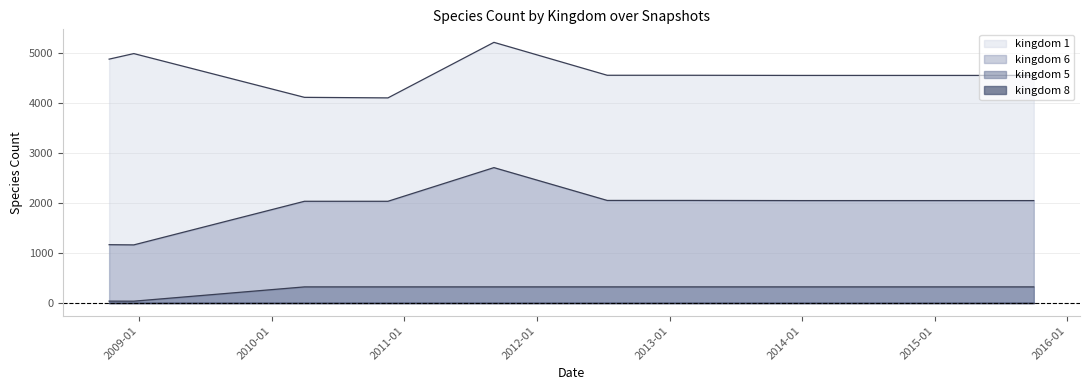

How many lines are shown in the chart?

4